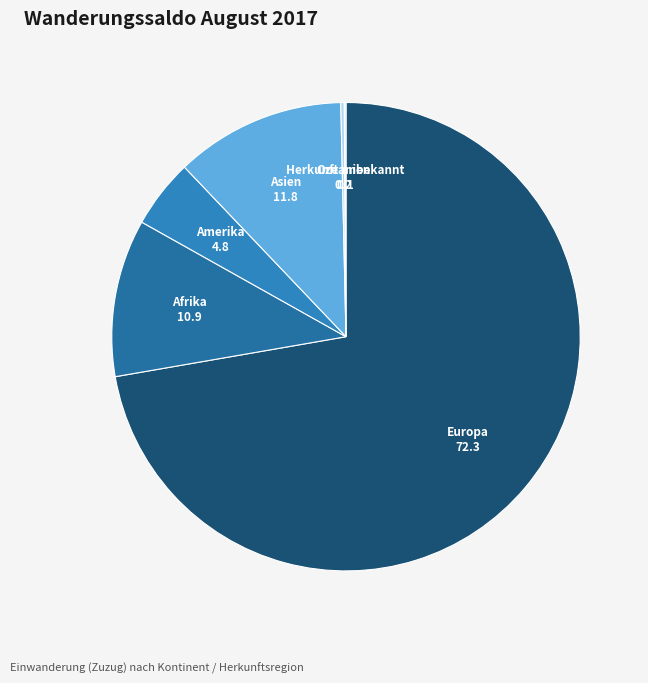

True or false: Amerika accounts for 5% of the total.

True